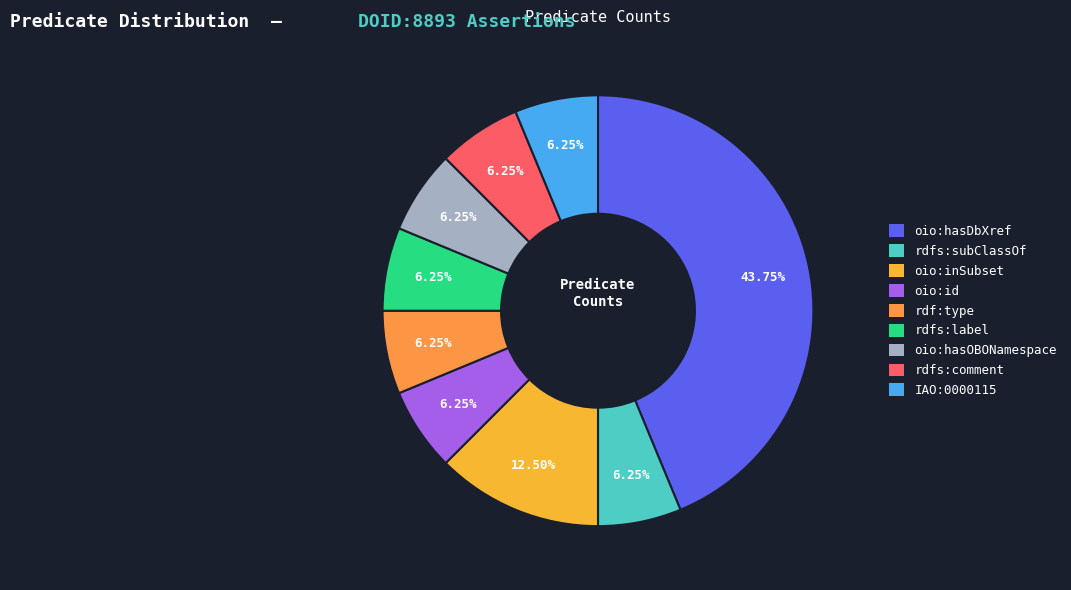

Combined, what portion of the pie is oio:hasDbXref and oio:hasOBONamespace?

50.0%